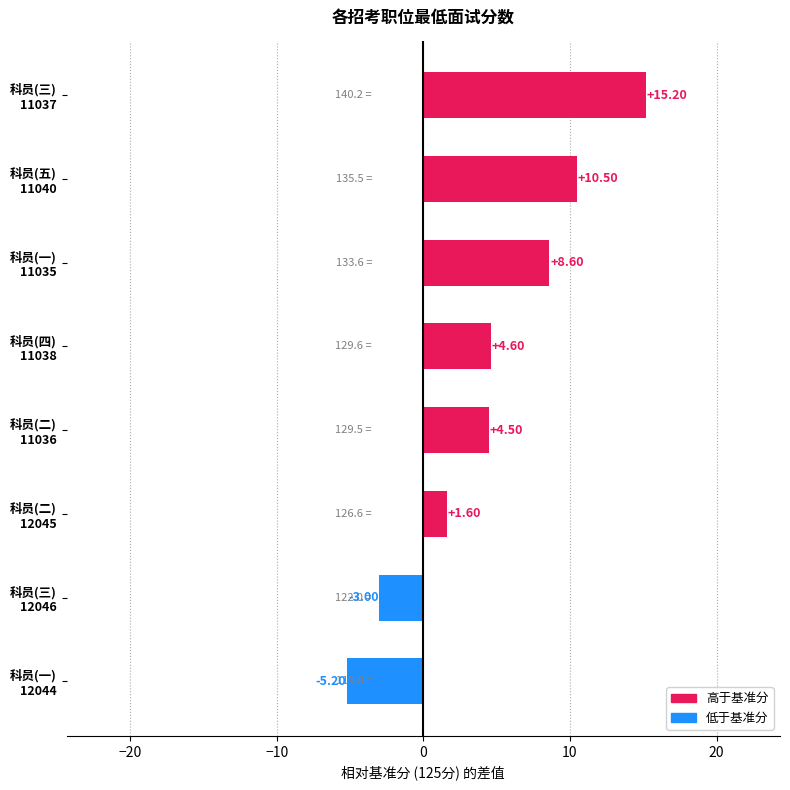

What is the difference between the second highest and second lowest values?

13.5